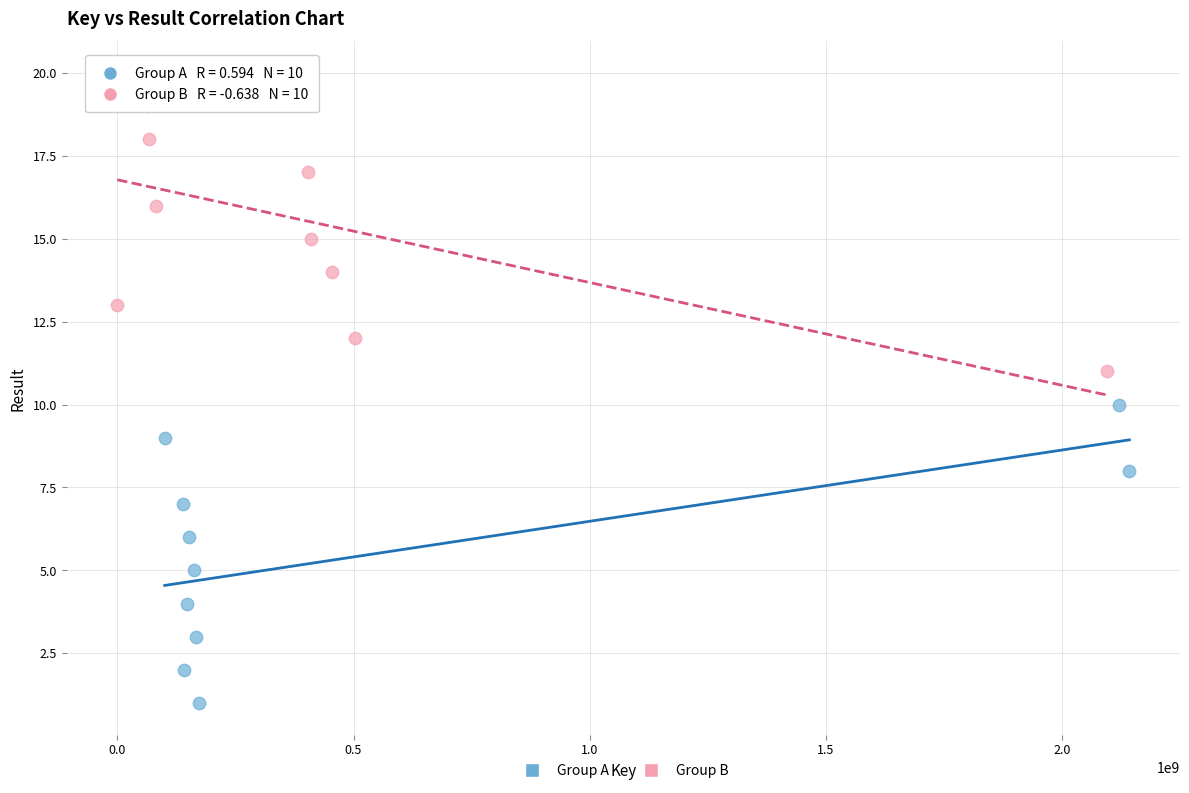

Which series contains the lowest Y value?

Group A